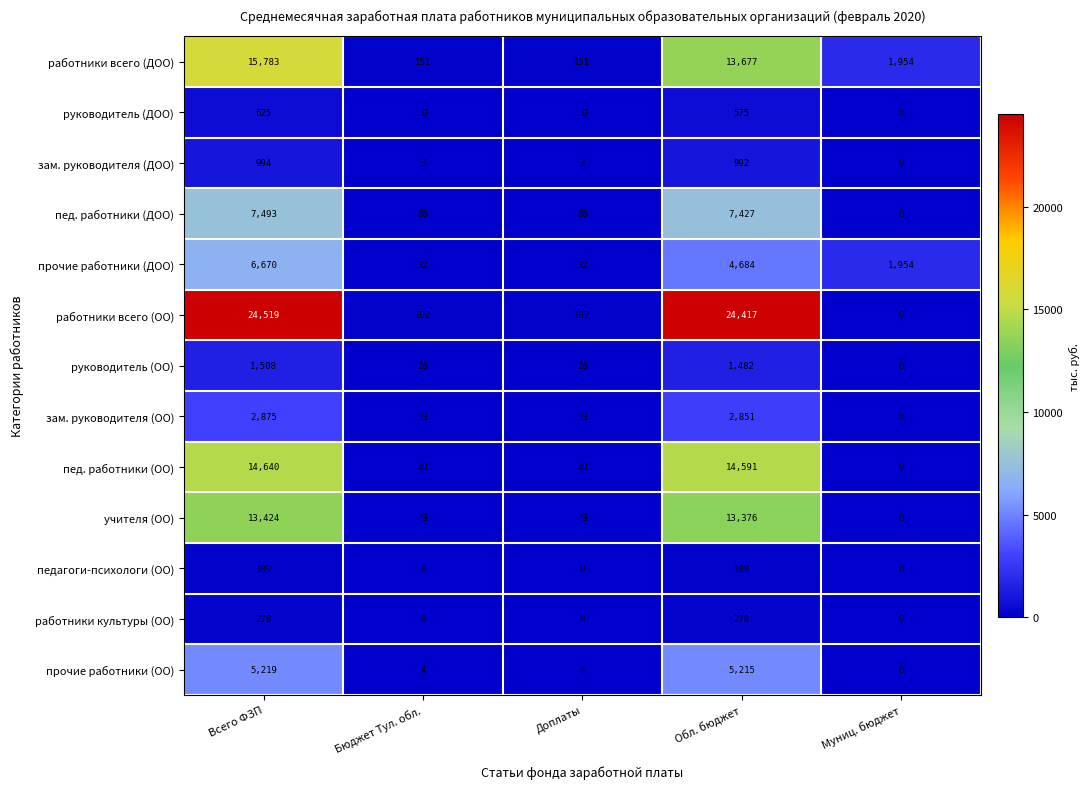

Rank the series by their maximum value, from highest to lowest.

работники всего (ОО), работники всего (ДОО), пед. работники (ОО), учителя (ОО), пед. работники (ДОО), прочие работники (ДОО), прочие работники (ОО), зам. руководителя (ОО), руководитель (ОО), зам. руководителя (ДОО), руководитель (ДОО), работники культуры (ОО), педагоги-психологи (ОО)